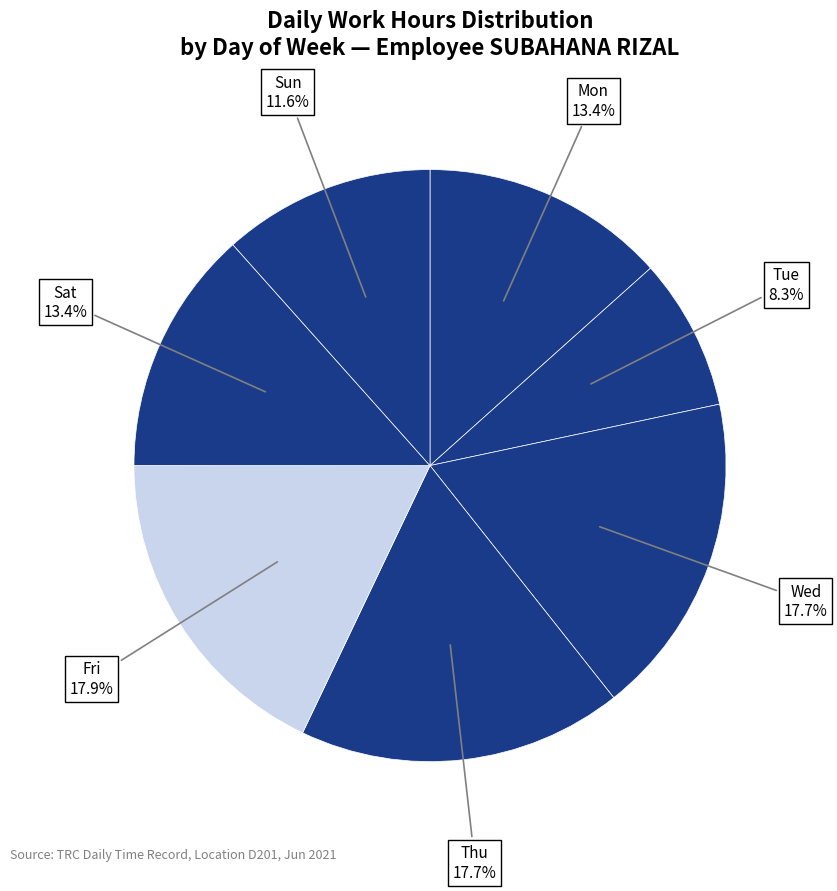

Count the number of slices in the pie.

7